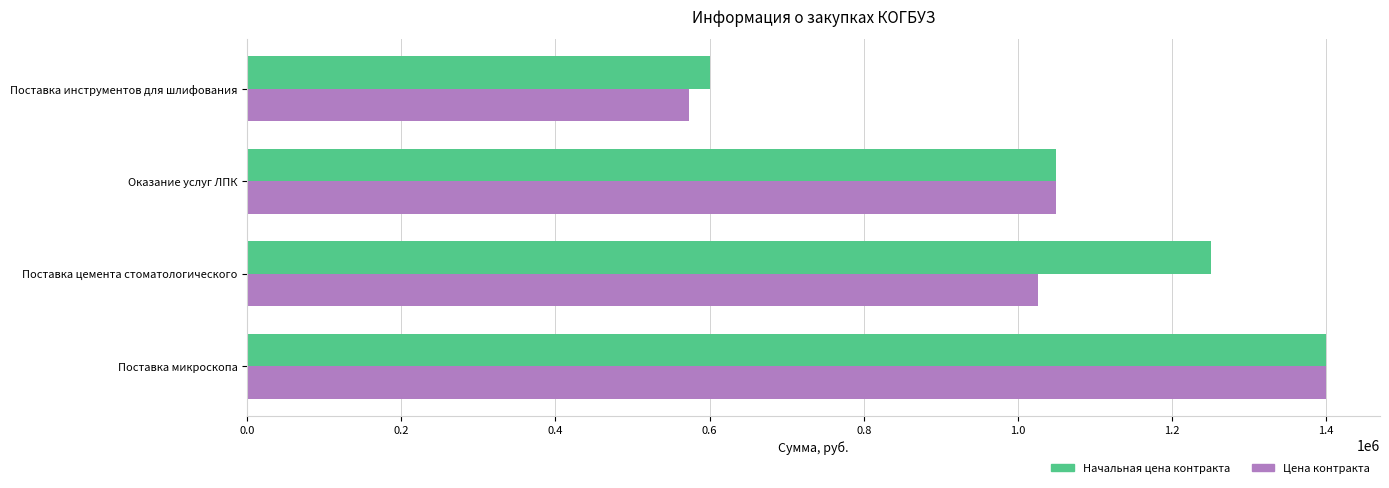

What is the maximum value for Цена контракта?

1400000.0